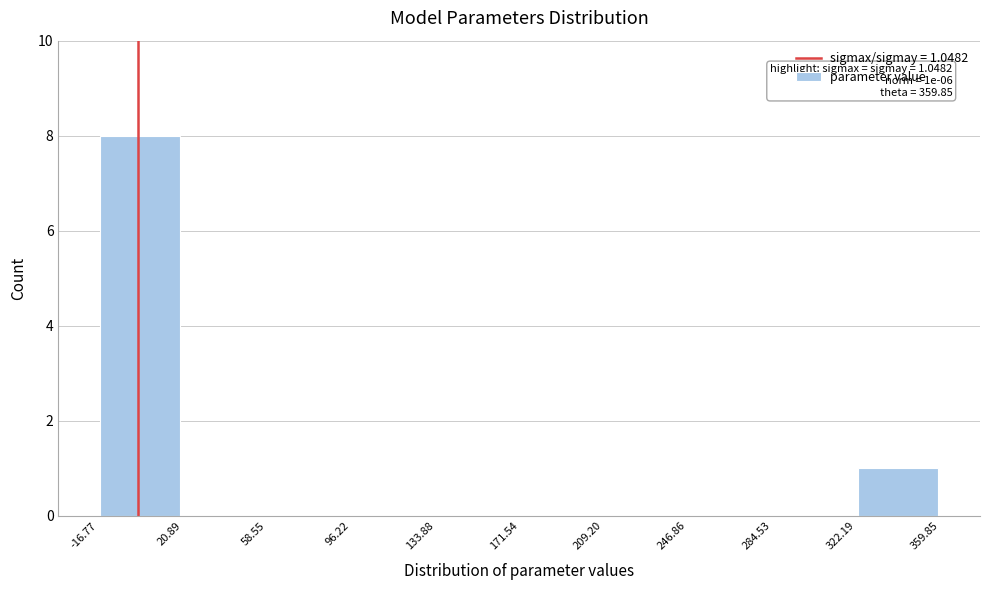

Over which range of the x-axis is the bar tallest?

-16.77 to 20.89